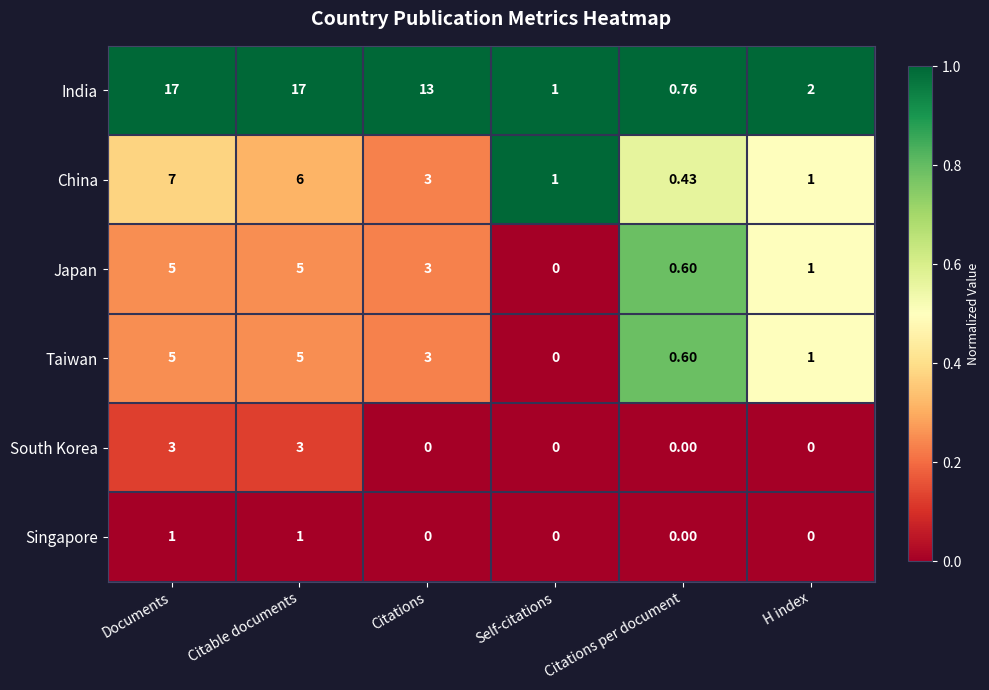

At which category is the sum across all series the highest?

Documents